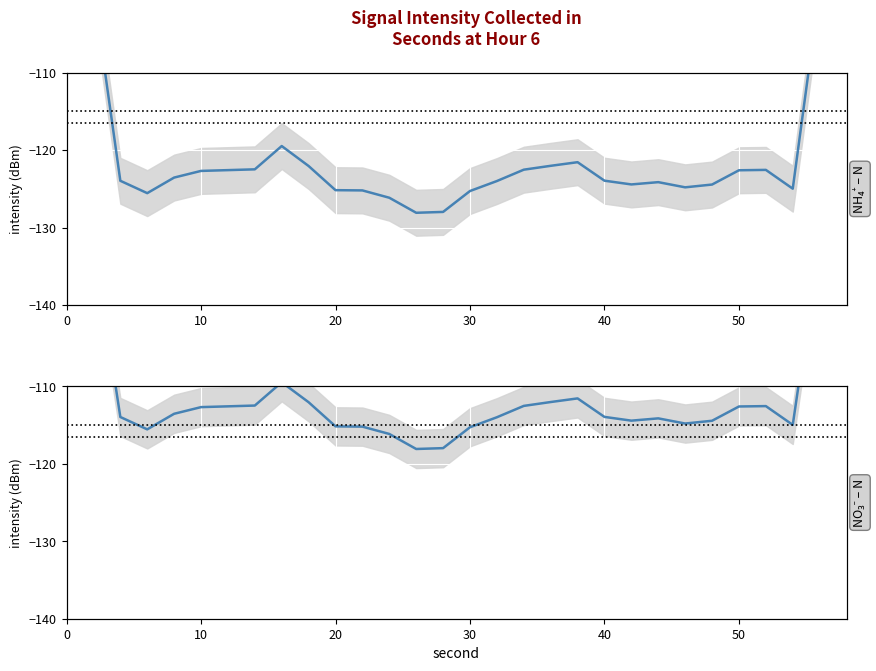

How many data points does each series have?

30